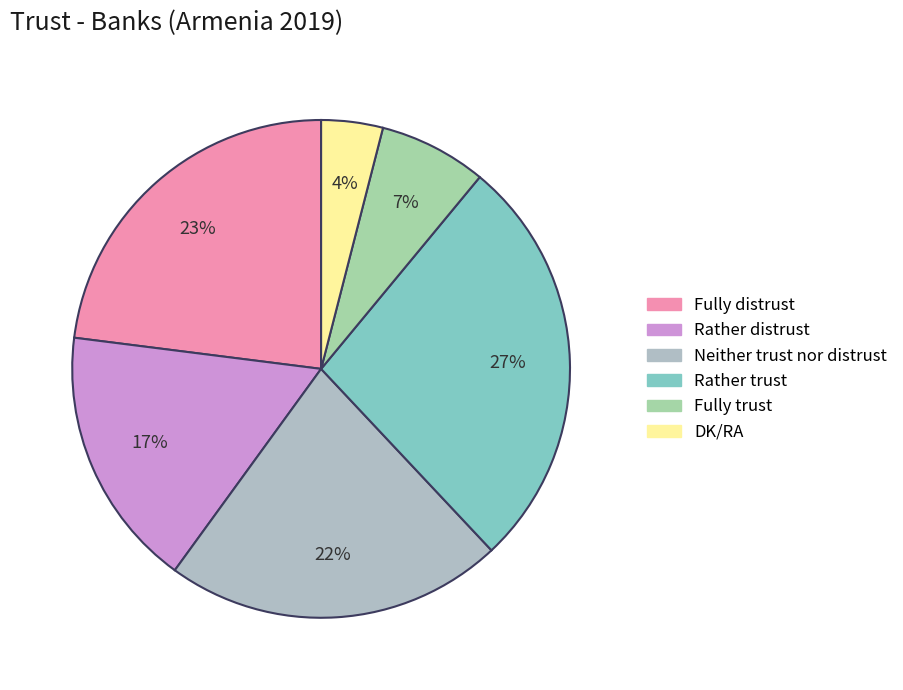

To the nearest percent, what percentage of the pie is Neither trust nor distrust?

22%